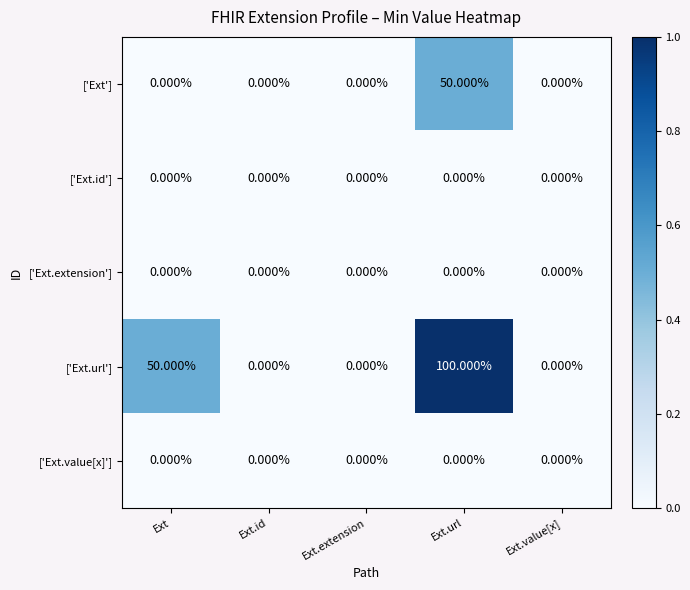

Between Ext.url and Ext.value[x], which series saw the biggest shift?

['Ext.url']